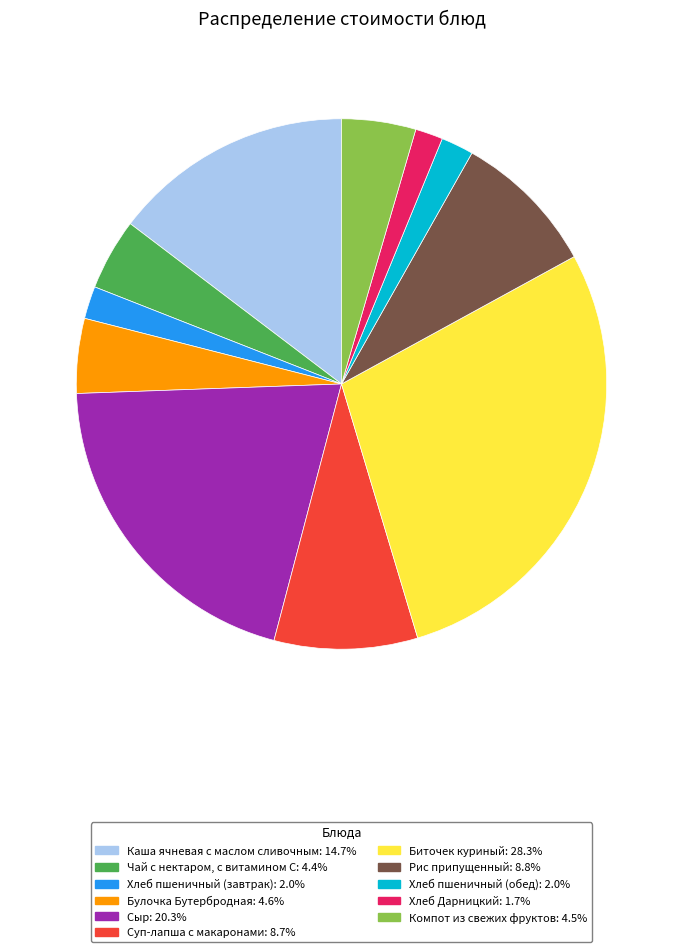

What is the largest slice in the pie chart?

Биточек куриный